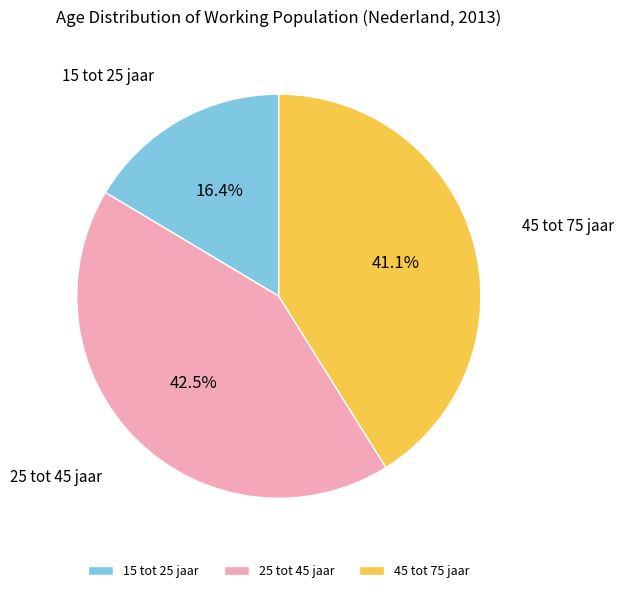

What is the largest slice in the pie chart?

25 tot 45 jaar